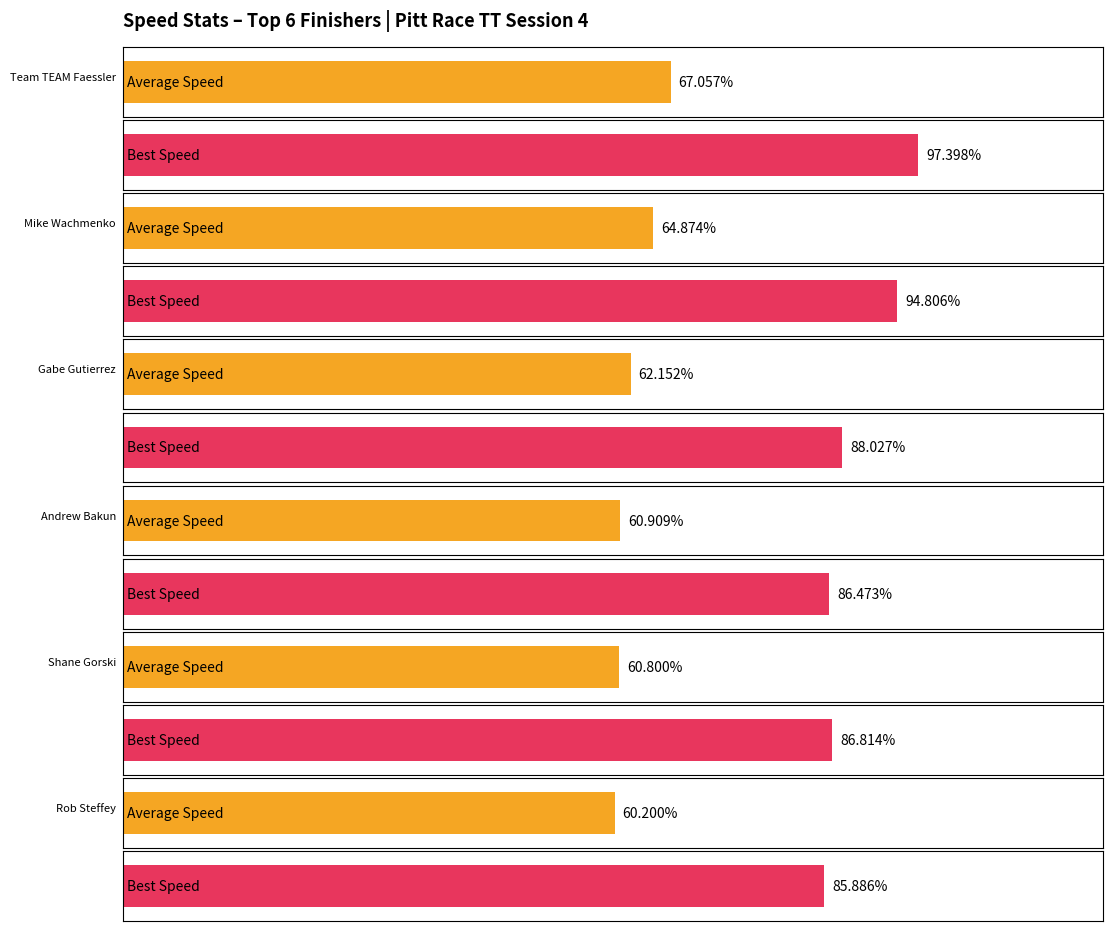

Rank the categories by Best Speed value from highest to lowest.

Team TEAM Faessler, Mike Wachmenko, Gabe Gutierrez, Shane Gorski, Andrew Bakun, Rob Steffey